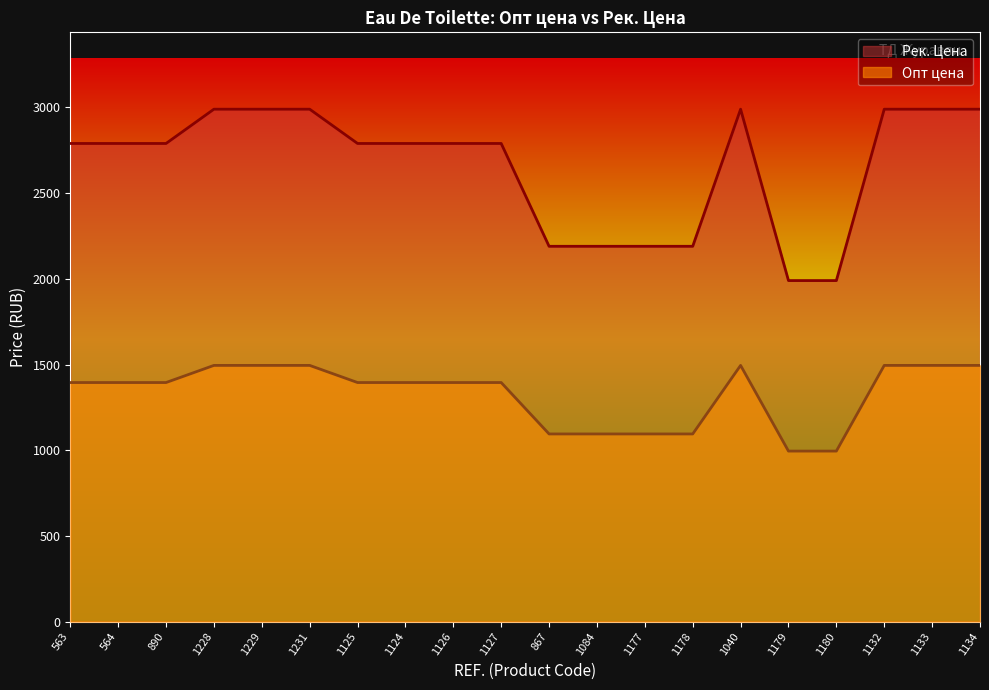

At 1231, list the series in order from largest to smallest.

Рек. Цена, Опт цена